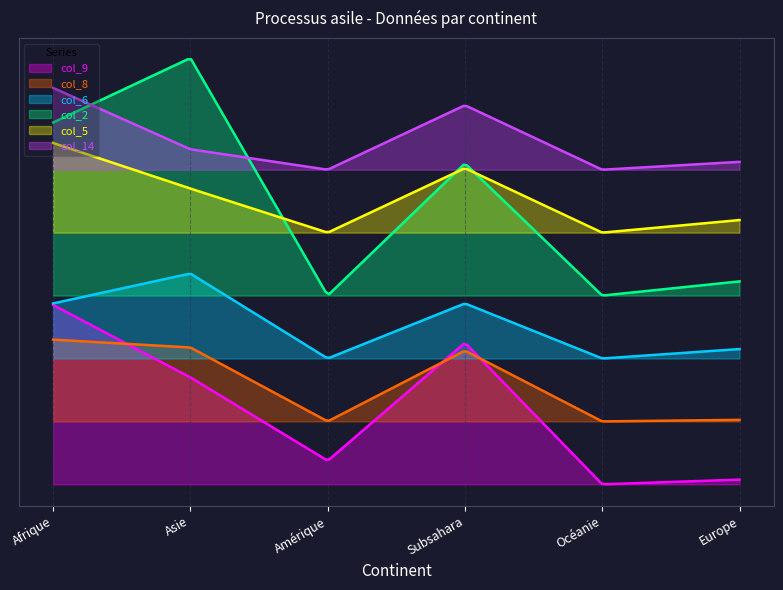

What is the label of the 6th point from the left?

Europe